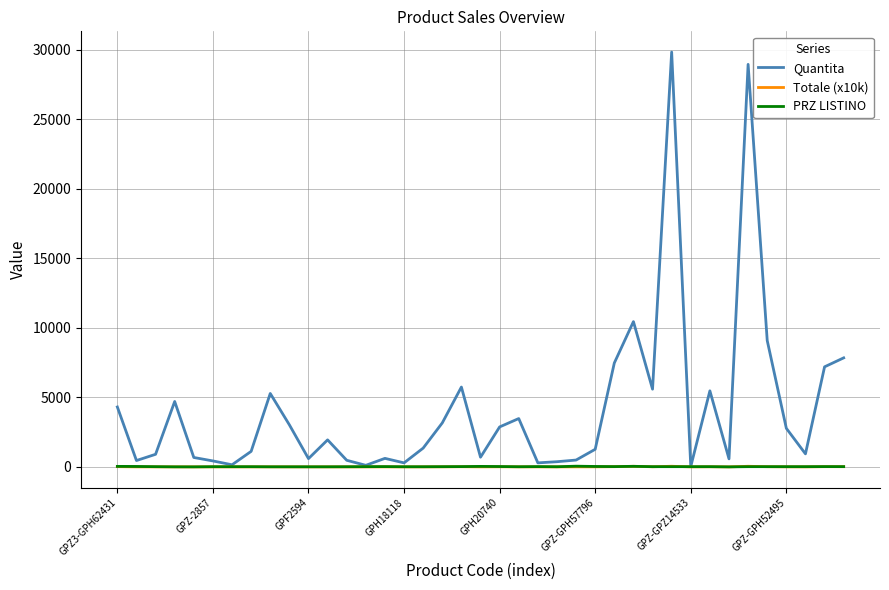

Which series has the largest range (max minus min)?

Quantita